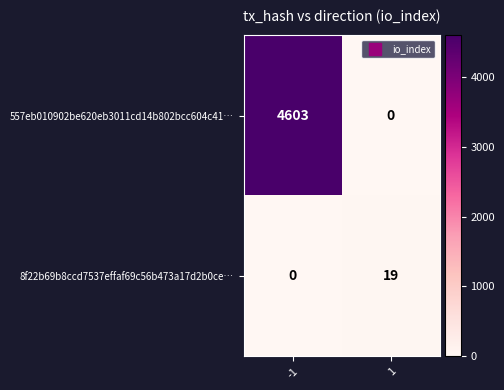

The 8f22b69b8ccd7537effaf69c56b473a17d2b0ce… series shows 19 at 1. True or false?

True